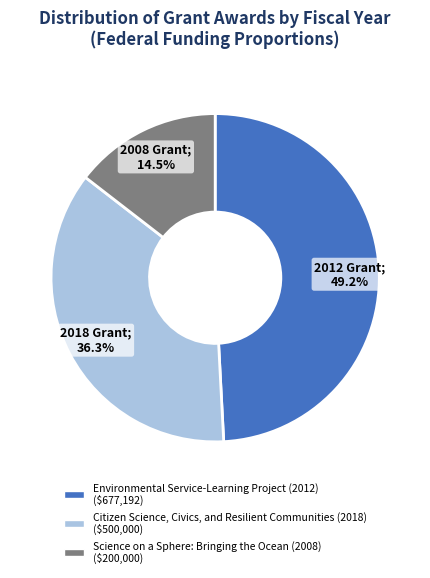

True or false: Science on a Sphere: Bringing the Ocean (2008) accounts for 42% of the total.

False